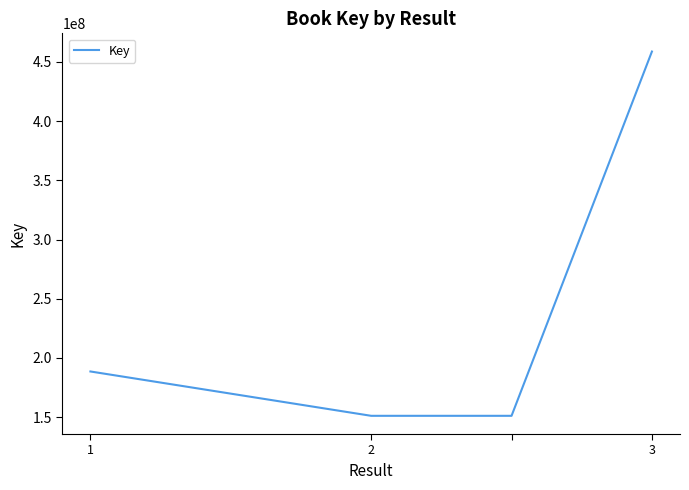

What is the difference between the maximum and second lowest values?

307686094